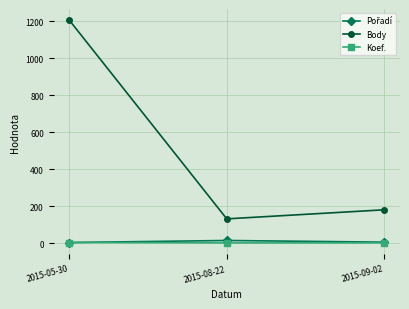

Count the number of categories in the chart.

3